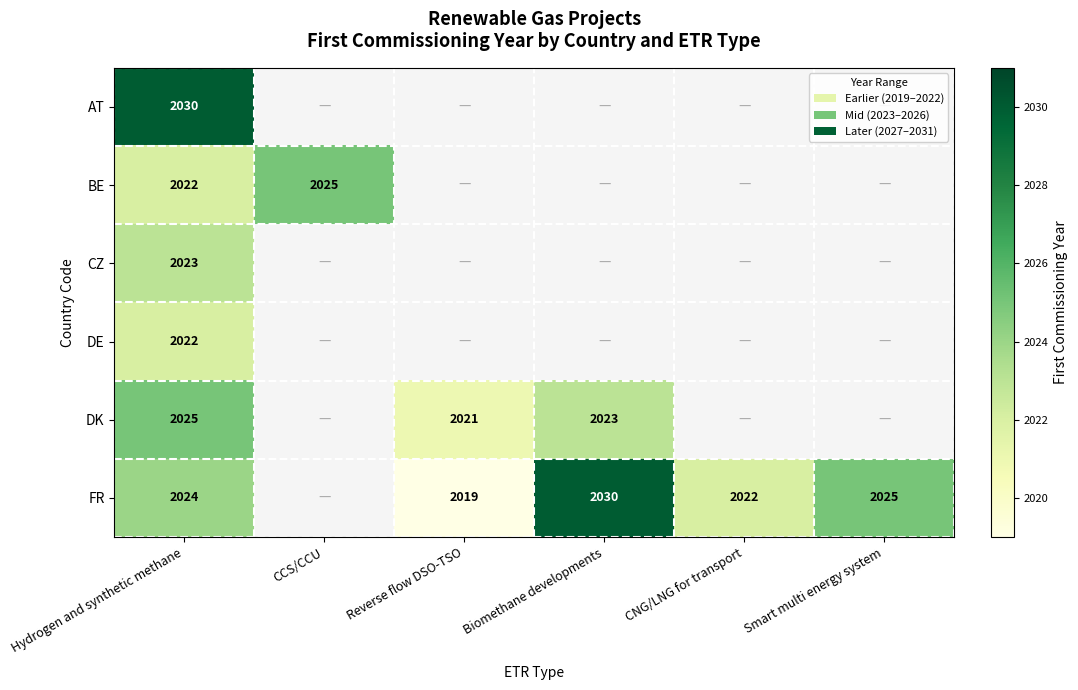

What is the spread (max minus min) of values at Hydrogen and synthetic methane?

8